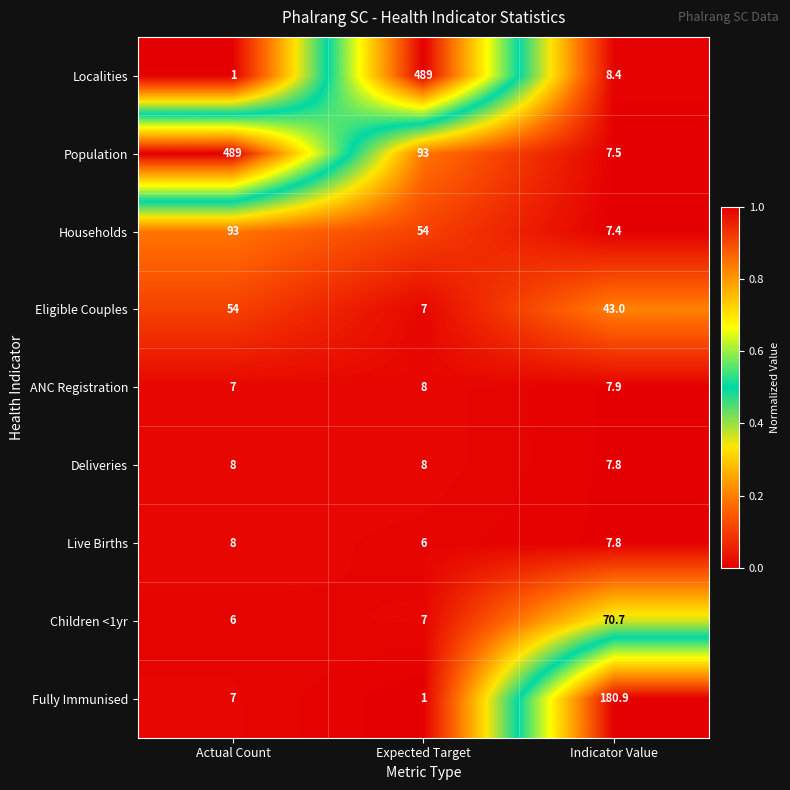

Which series has the largest total across all categories?

Population